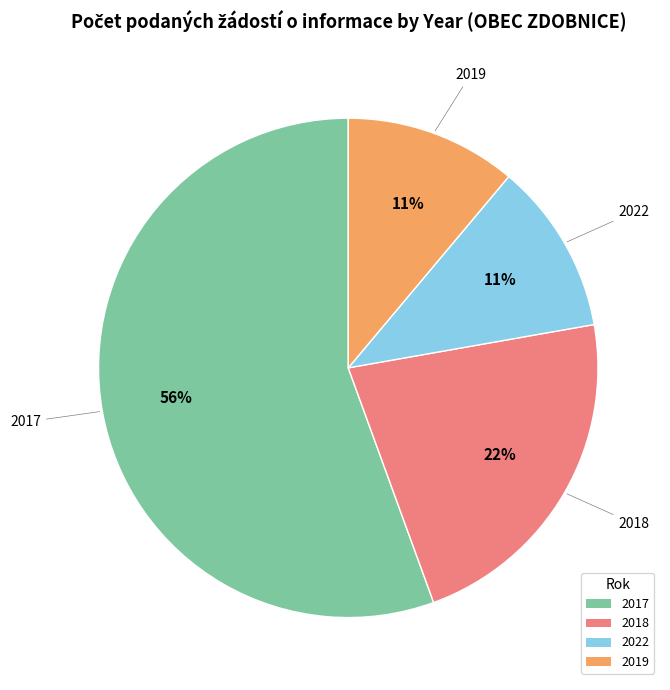

Is it true that 2017 is 56% of the pie?

True